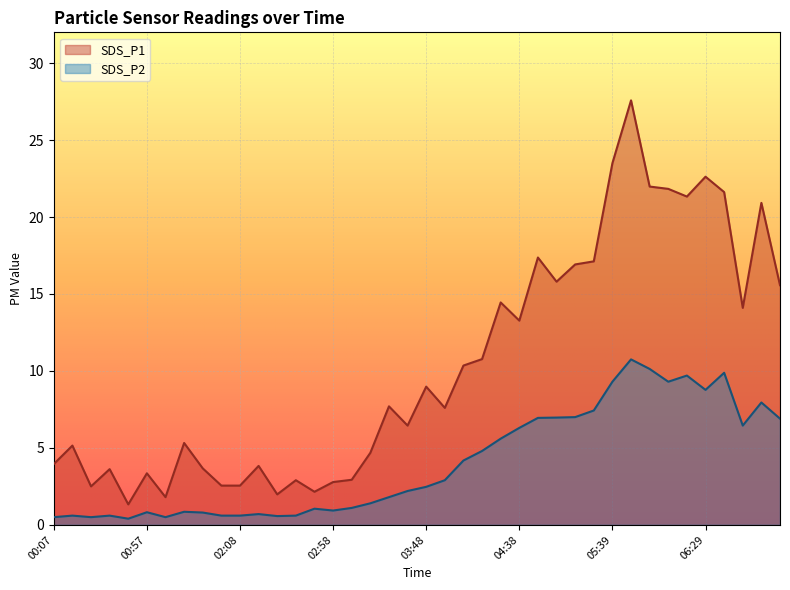

How many lines are shown in the chart?

2